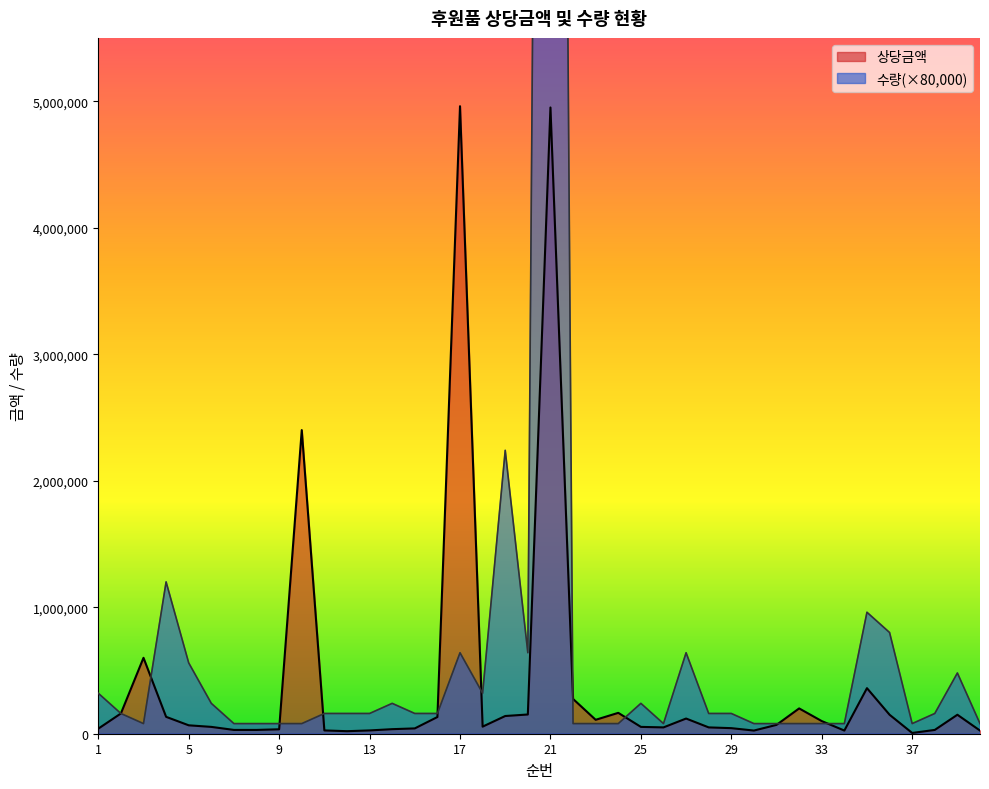

Does the chart have visible grid lines?

No